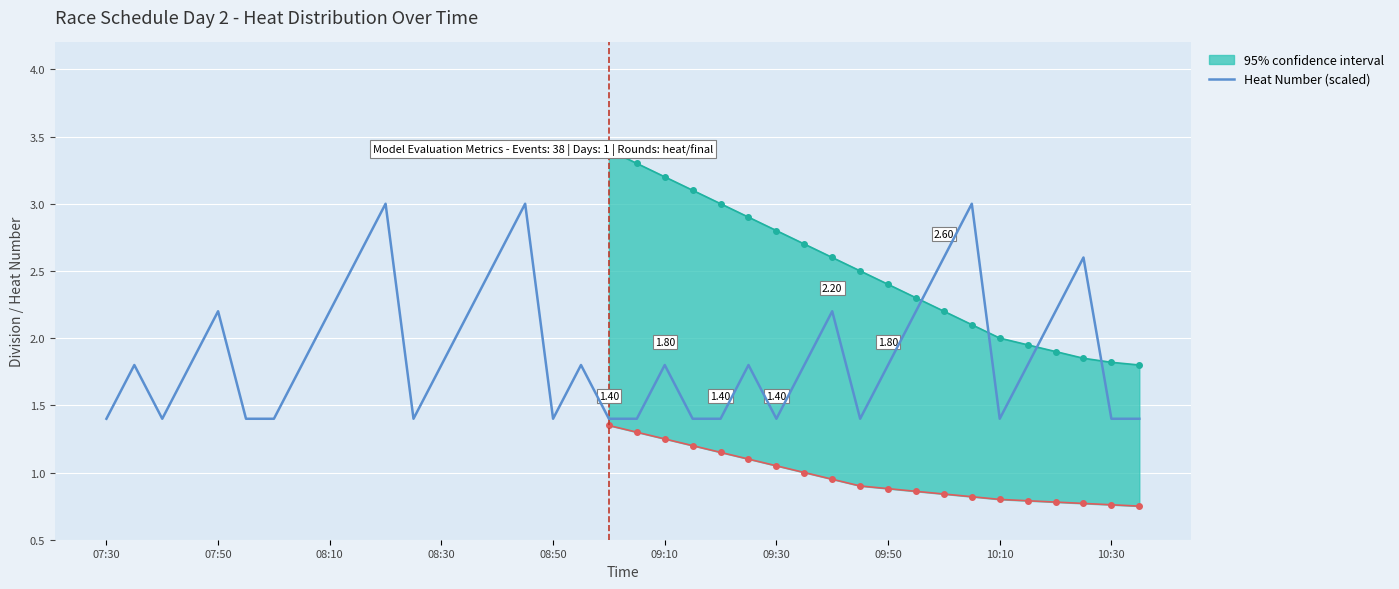

How many values are between 1 and 2?

25